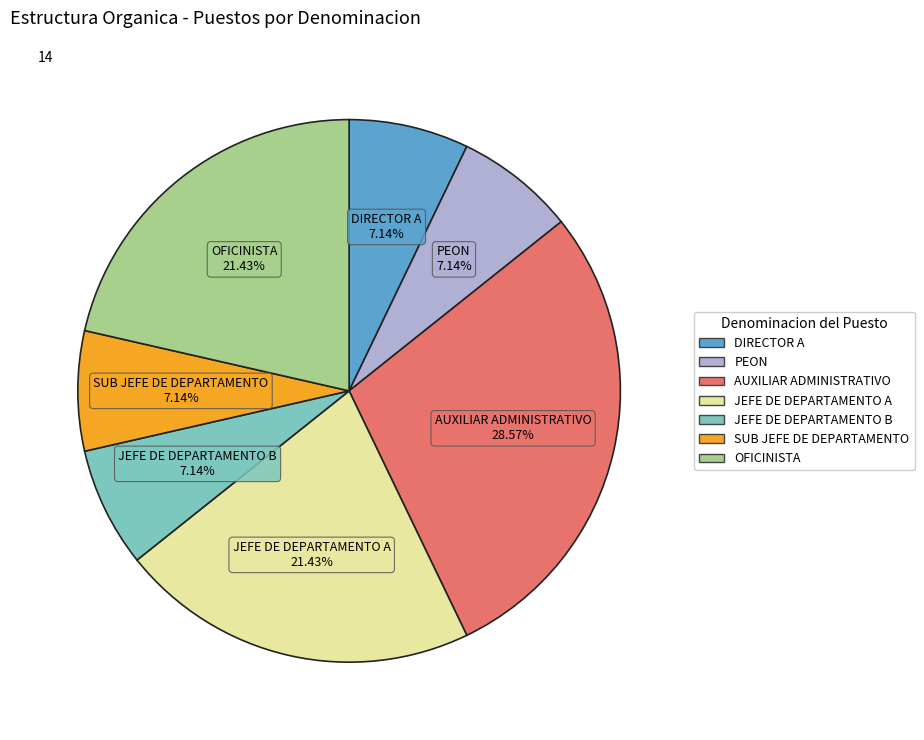

Is it true that OFICINISTA is 29% of the pie?

False